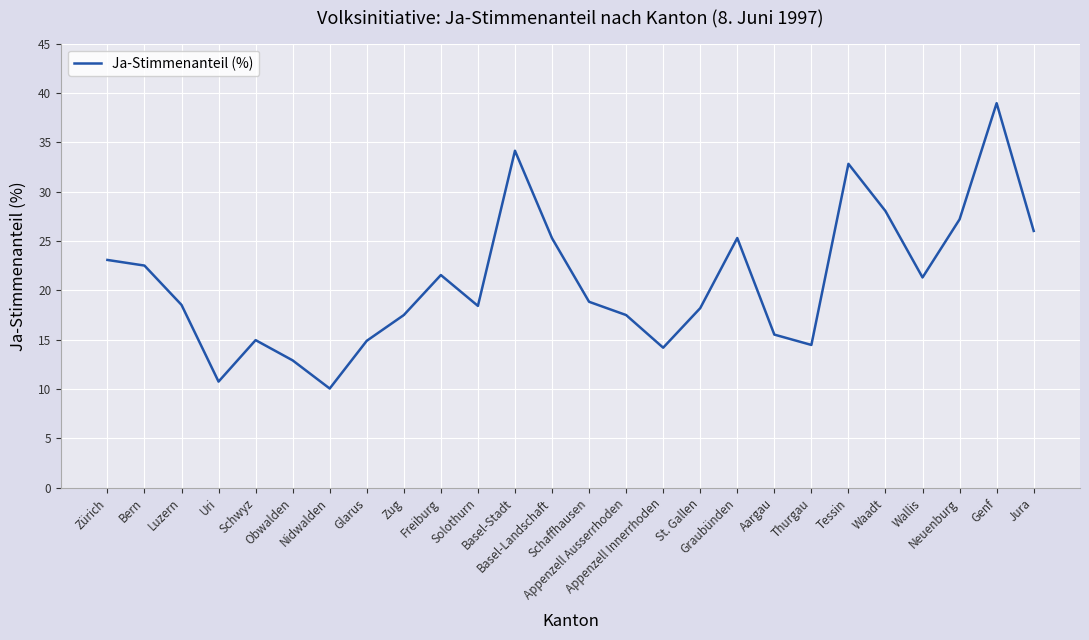

What is the minimum value shown in the chart?

10.1